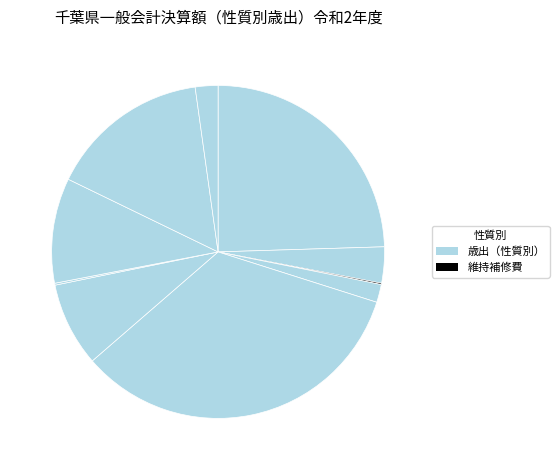

To the nearest percent, what is the average slice percentage?

10%